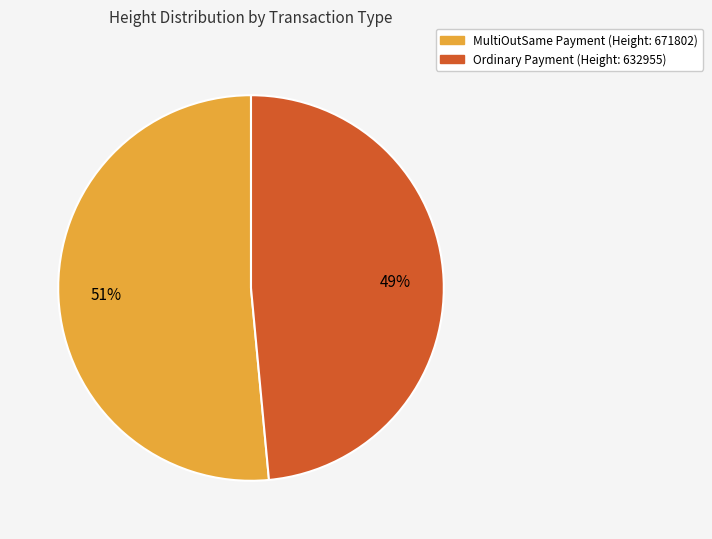

Count the number of slices in the pie.

2